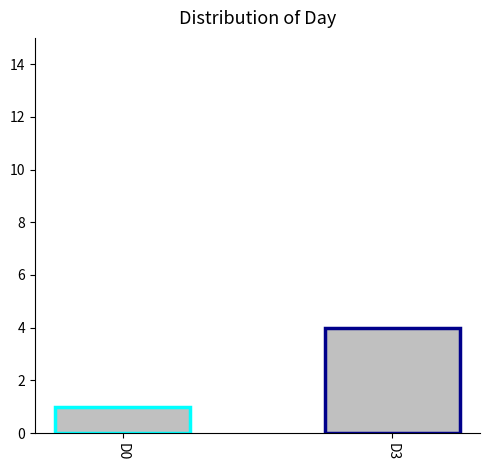

The chart shows a value of 4 at D3. True or false?

True